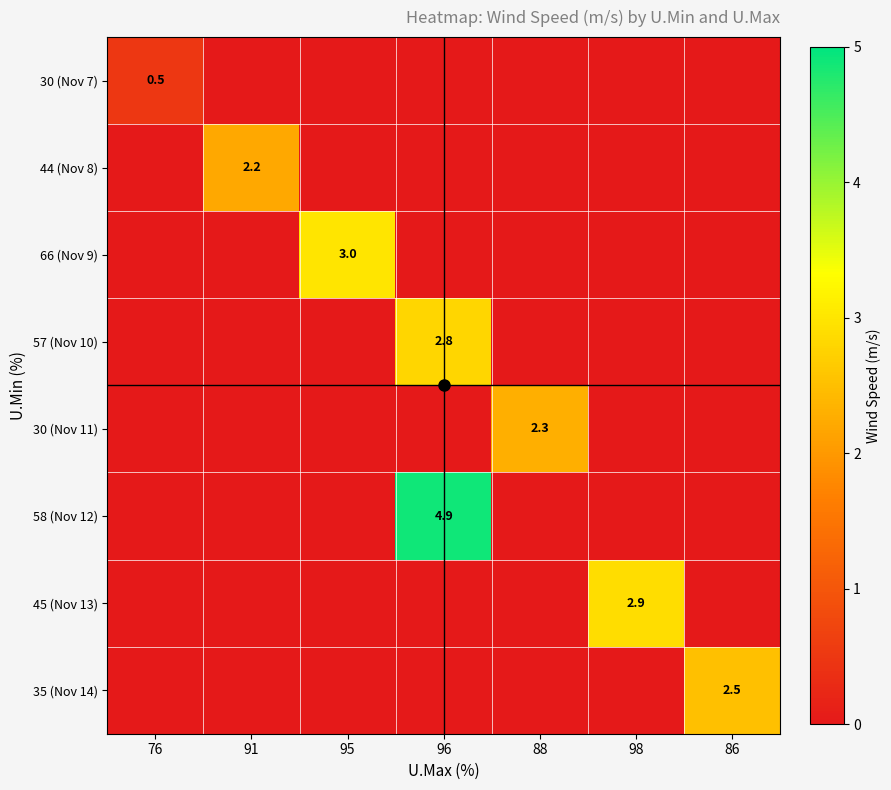

Is it true that 66 (Nov 9) equals 0.0 at 91?

True